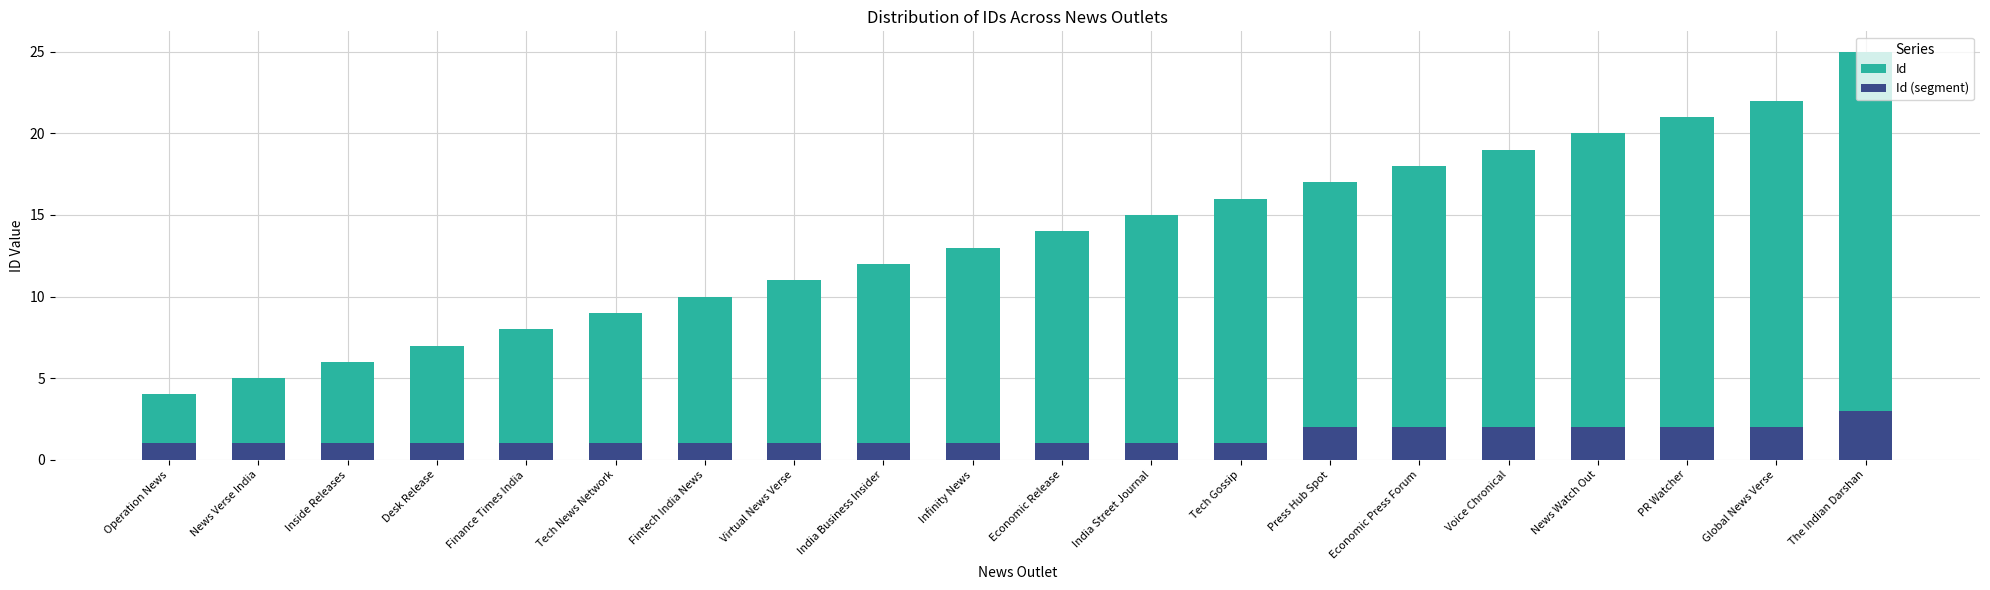

The Id series shows 16 at Tech News Network. True or false?

False